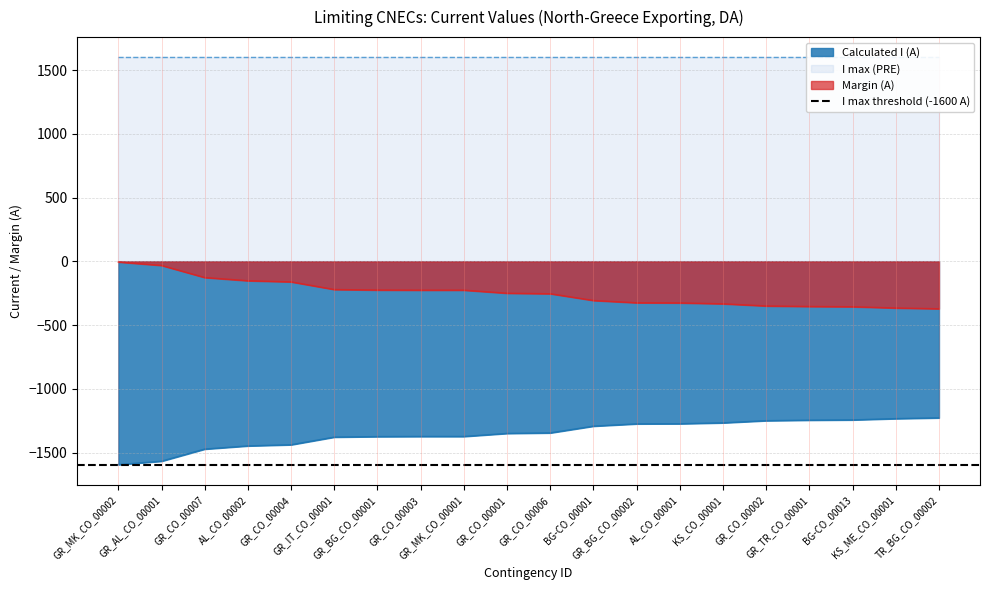

How many data points does each series have?

20